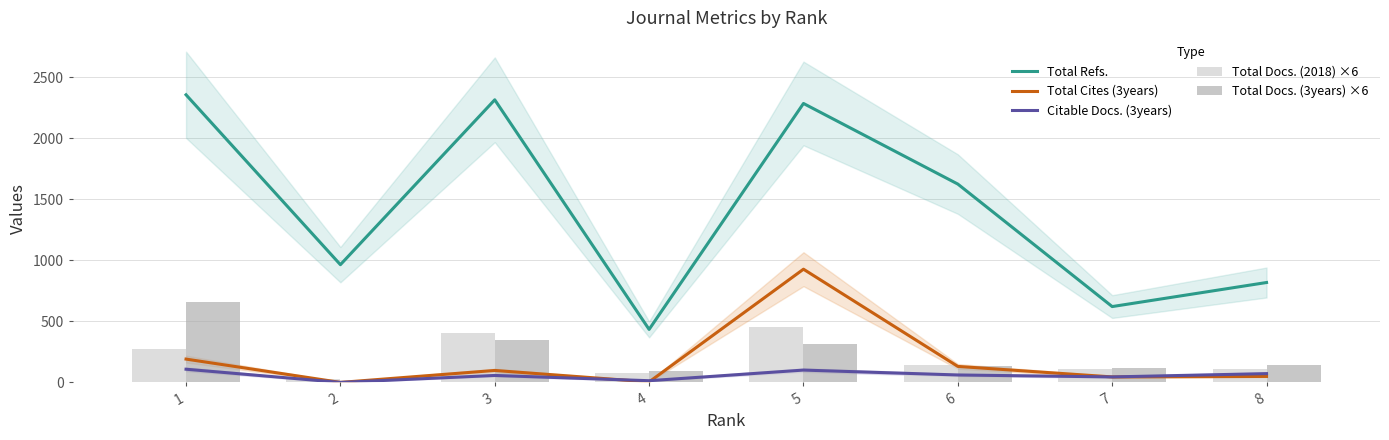

Does the chart contain any negative values?

No